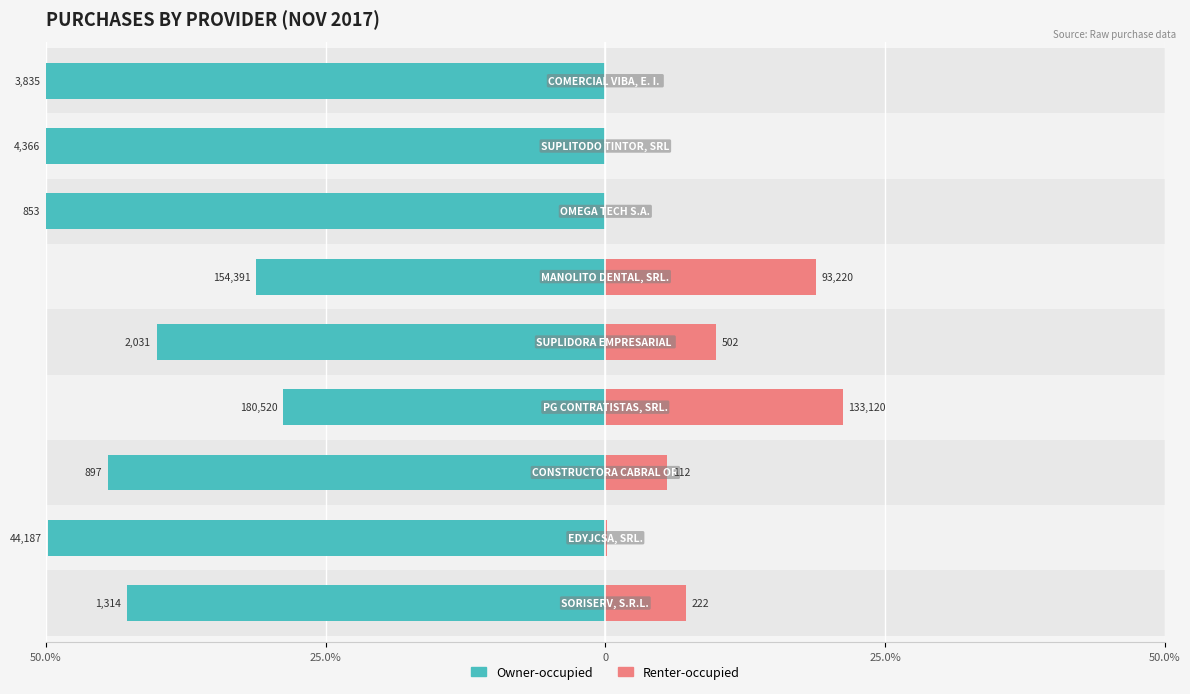

What is the difference between the maximum and minimum values in the Owner-occupied series?

21.2